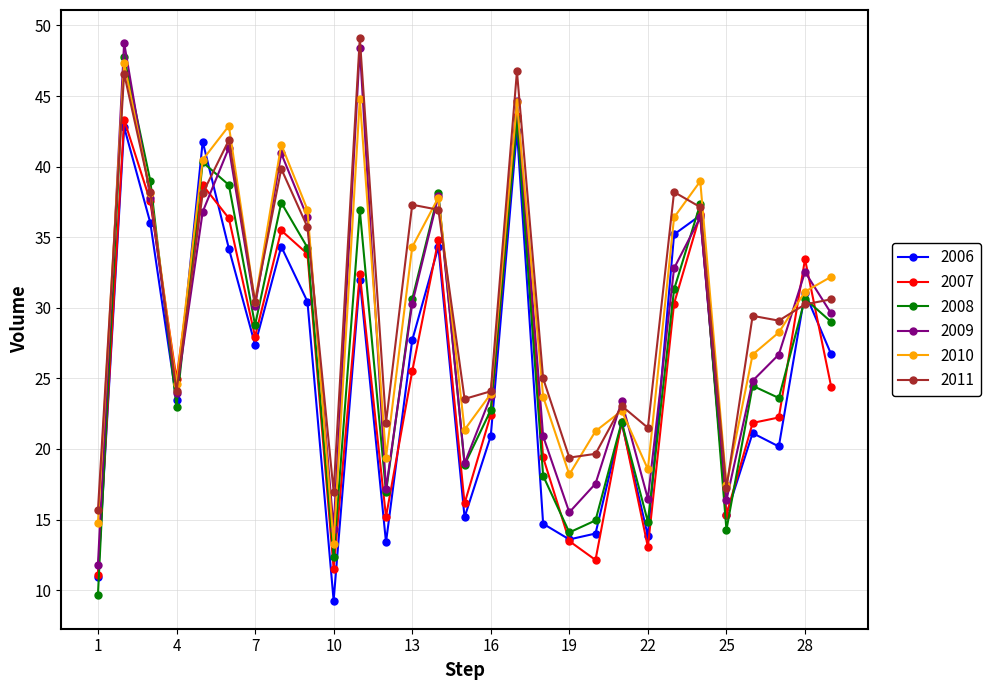

What is the highest value of the 2007 series?

43.6